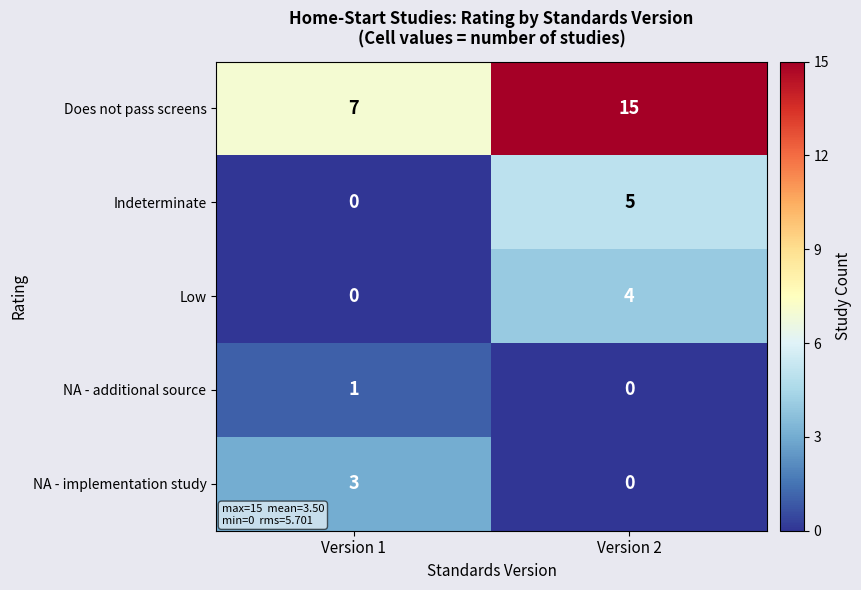

Which series changed the most between Version 1 and Version 2?

Does not pass screens